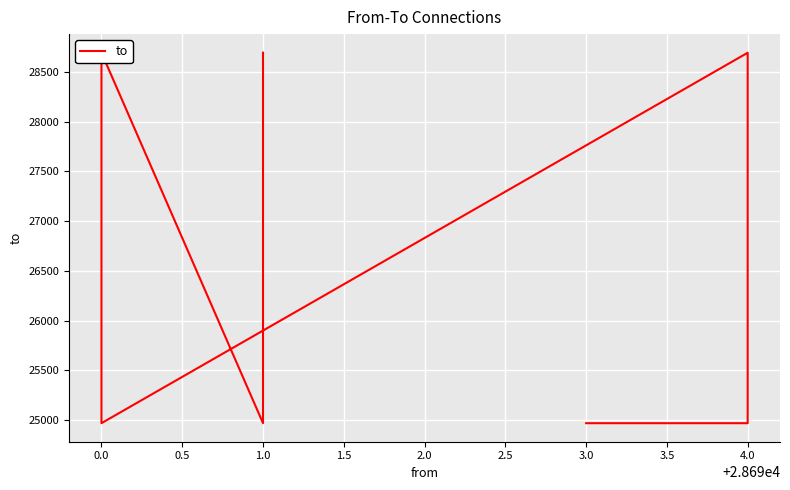

What is the approximate value at 4.0, to the nearest 10?

24970